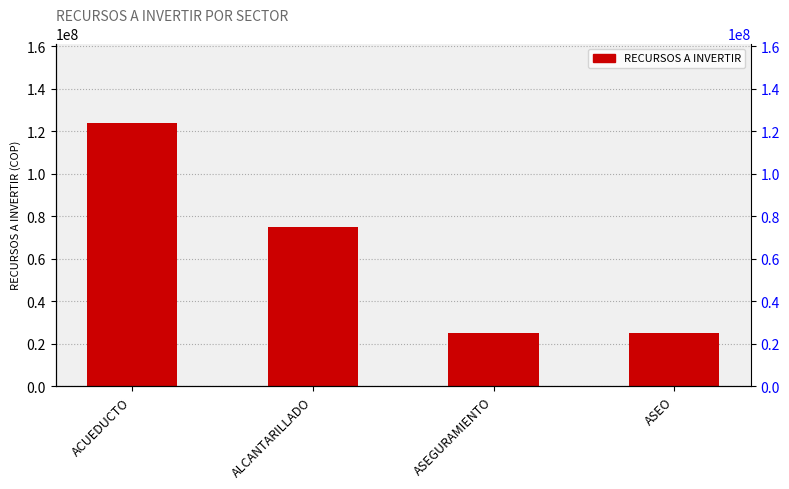

Between ASEO and ACUEDUCTO, which is larger?

ACUEDUCTO